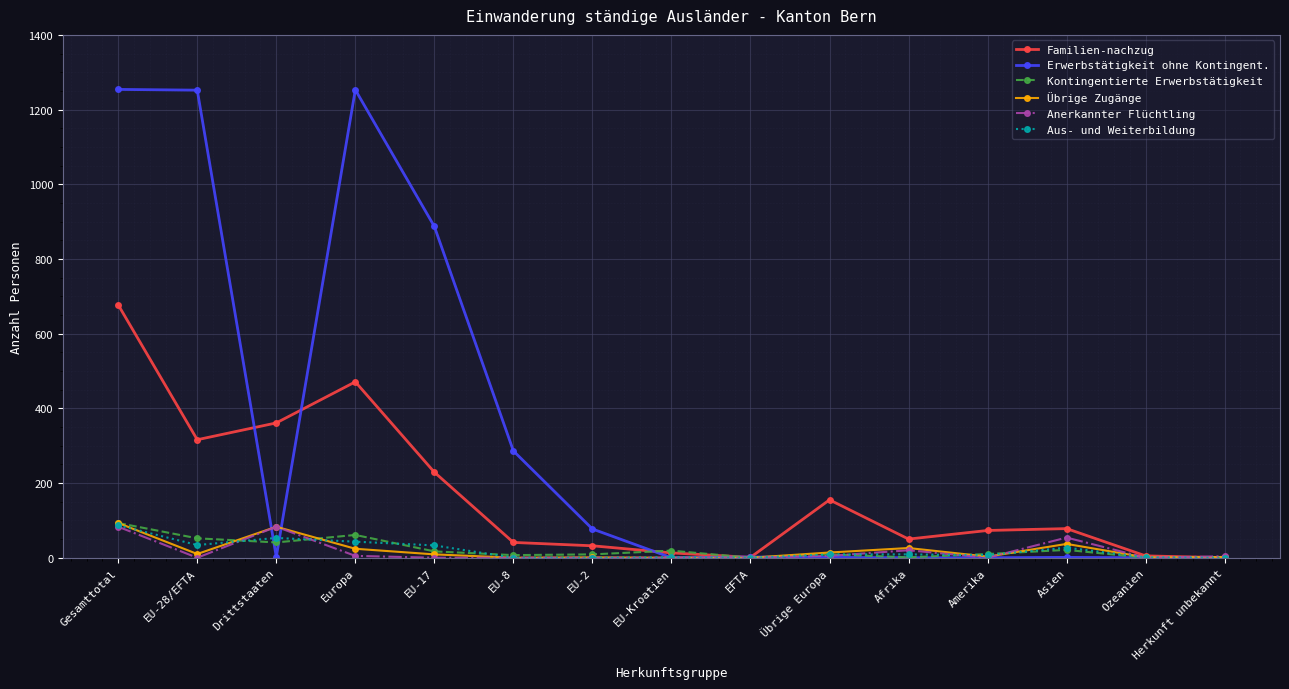

What is the average value of the Erwerbstätigkeit ohne Kontingent. series?

334